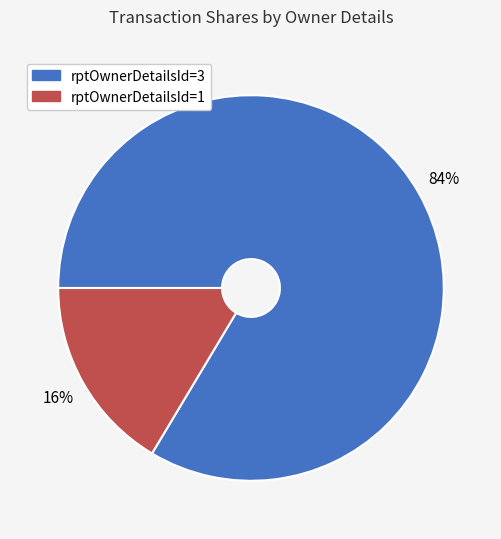

Is there any slice that represents more than half of the pie?

Yes